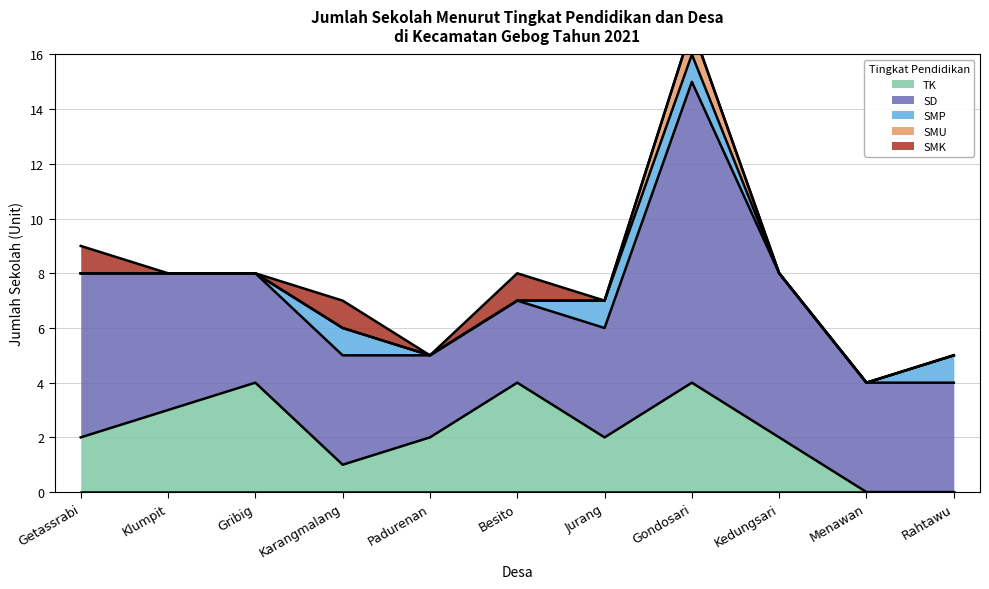

How many data points in SD are less than 4?

2